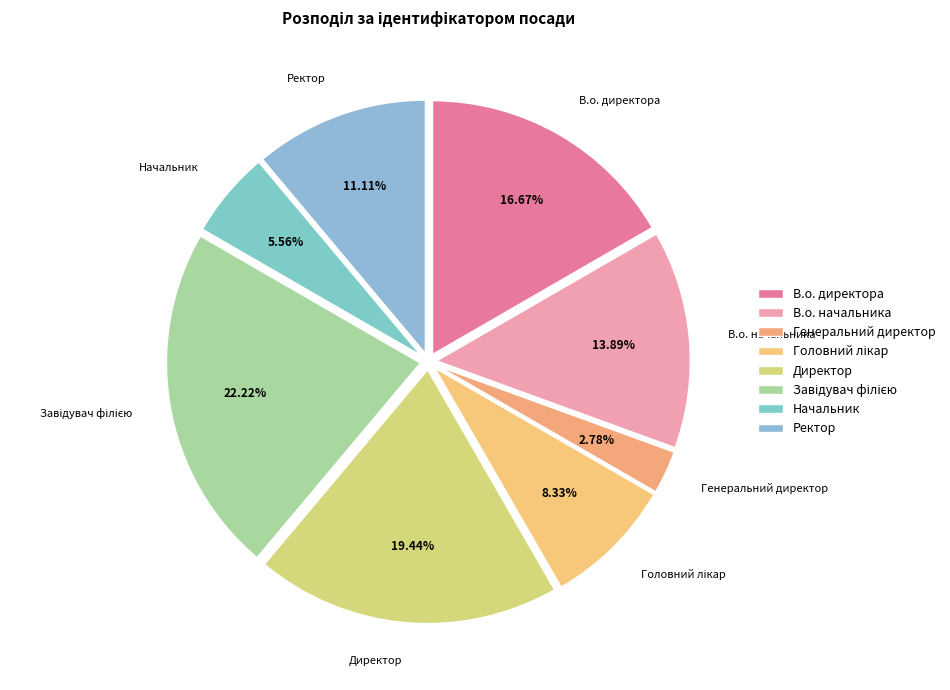

Is there a majority slice in this chart?

No